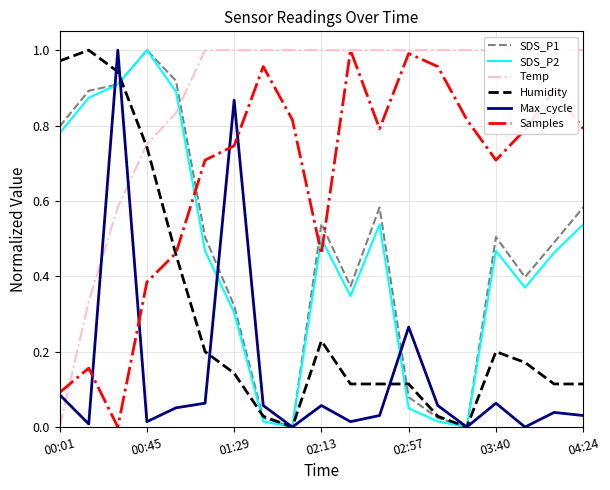

Does the chart display data point markers on the line(s)?

No